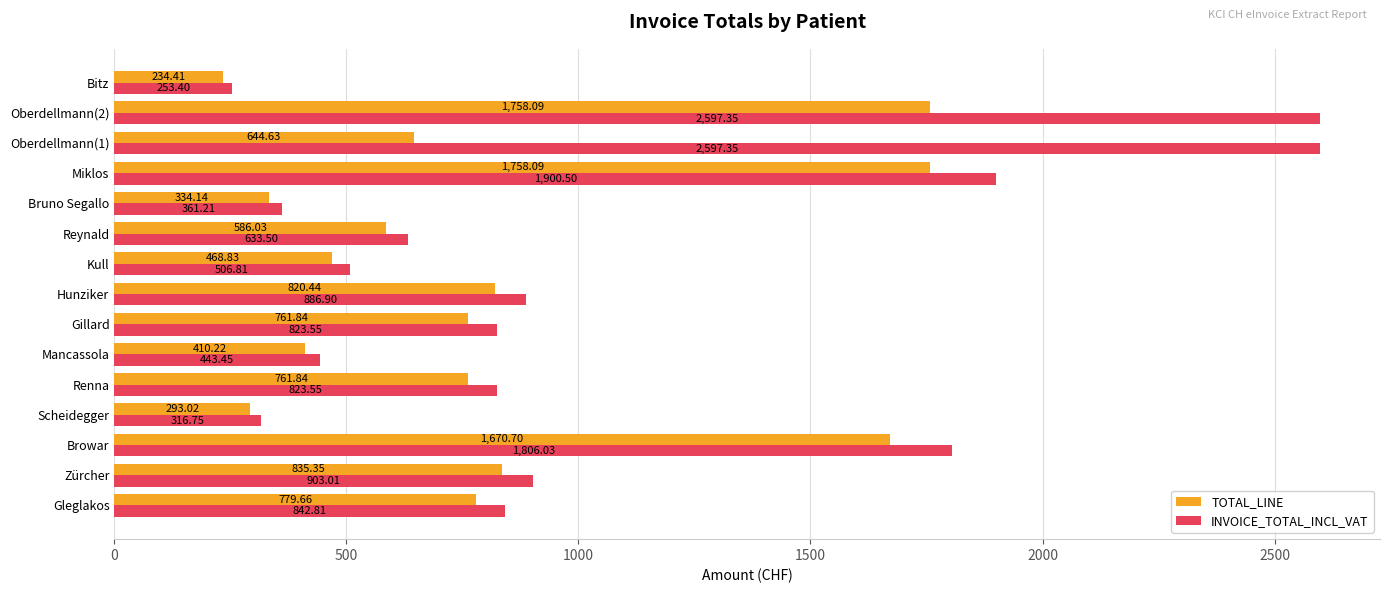

What is the lowest value of the INVOICE_TOTAL_INCL_VAT series?

253.4